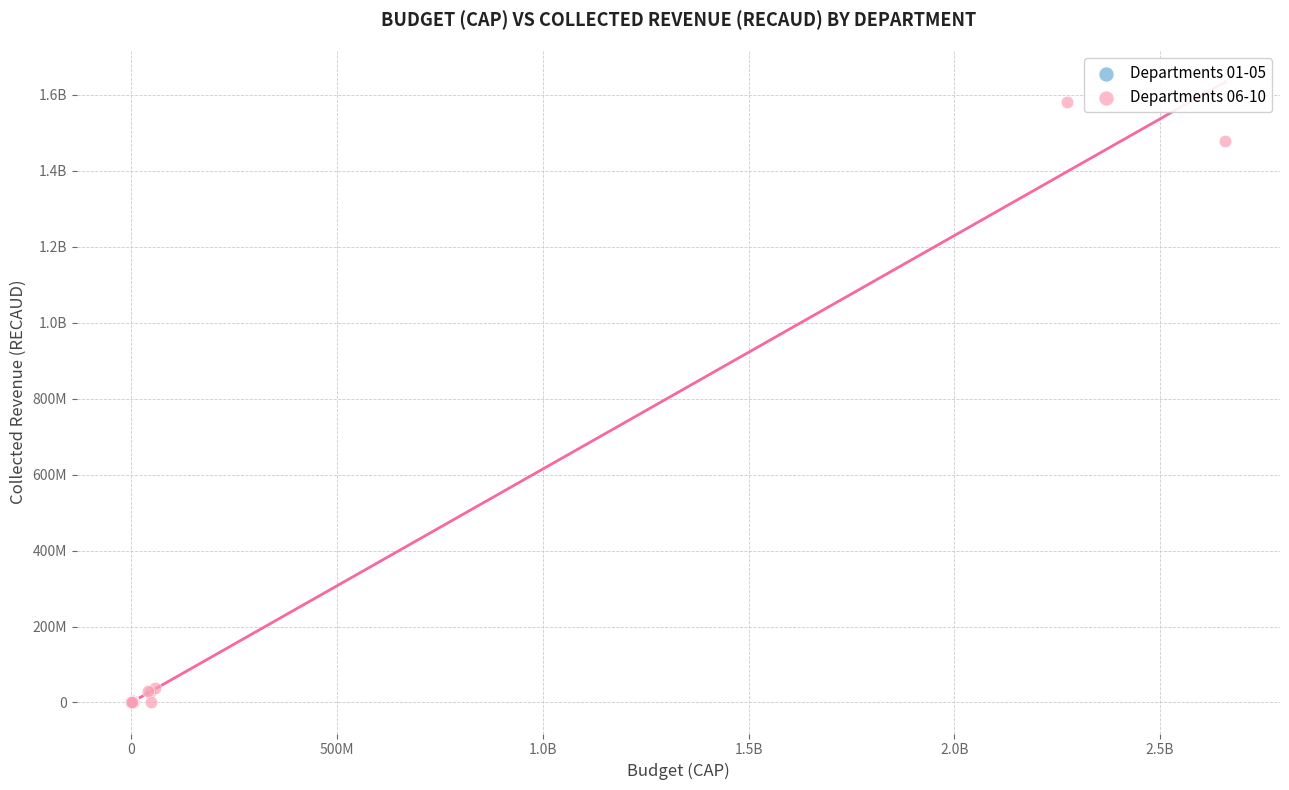

What are all the series names shown in the legend?

Departments 01-05, Departments 06-10